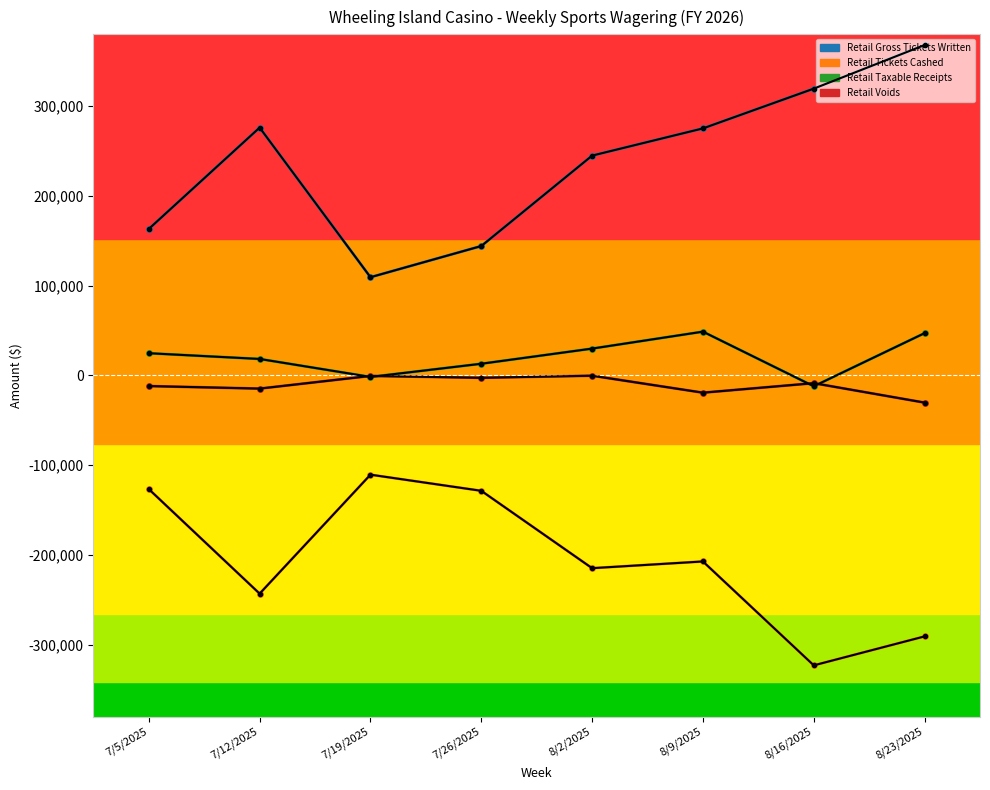

Which category has the lowest value across all series?

8/16/2025